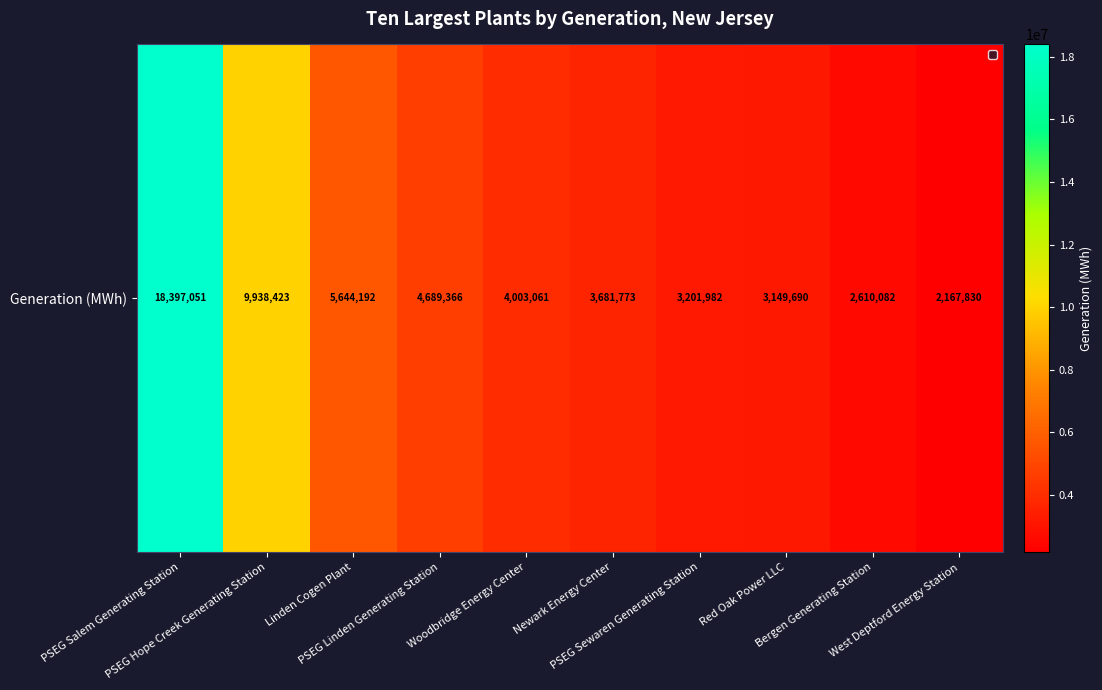

What is the difference between the maximum and second lowest values?

15786969